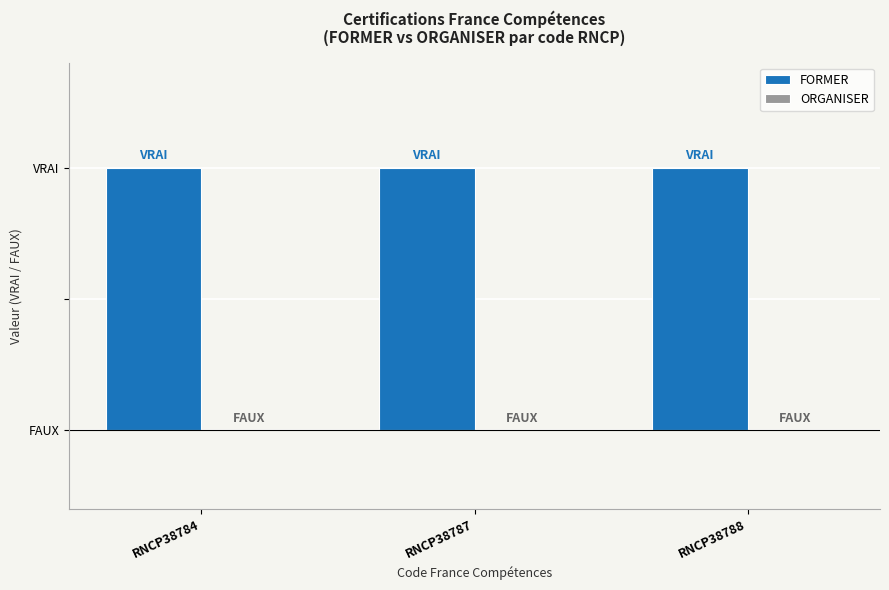

What is the maximum value shown in the chart?

1